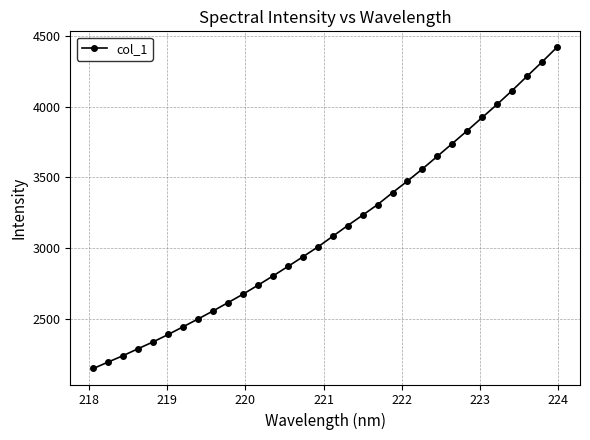

What is the value of the 27th point from the left?

3924.4